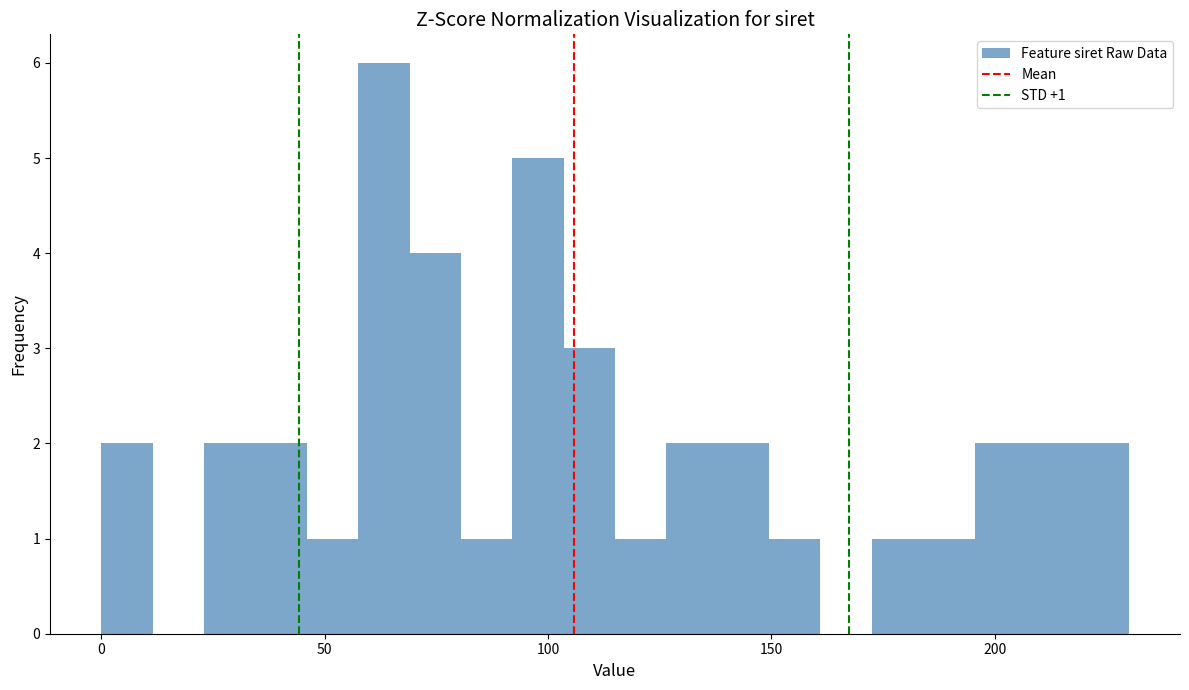

Around what value on the x-axis is the tallest bar? Give the approximate position of its centre, as read against the axis.

65